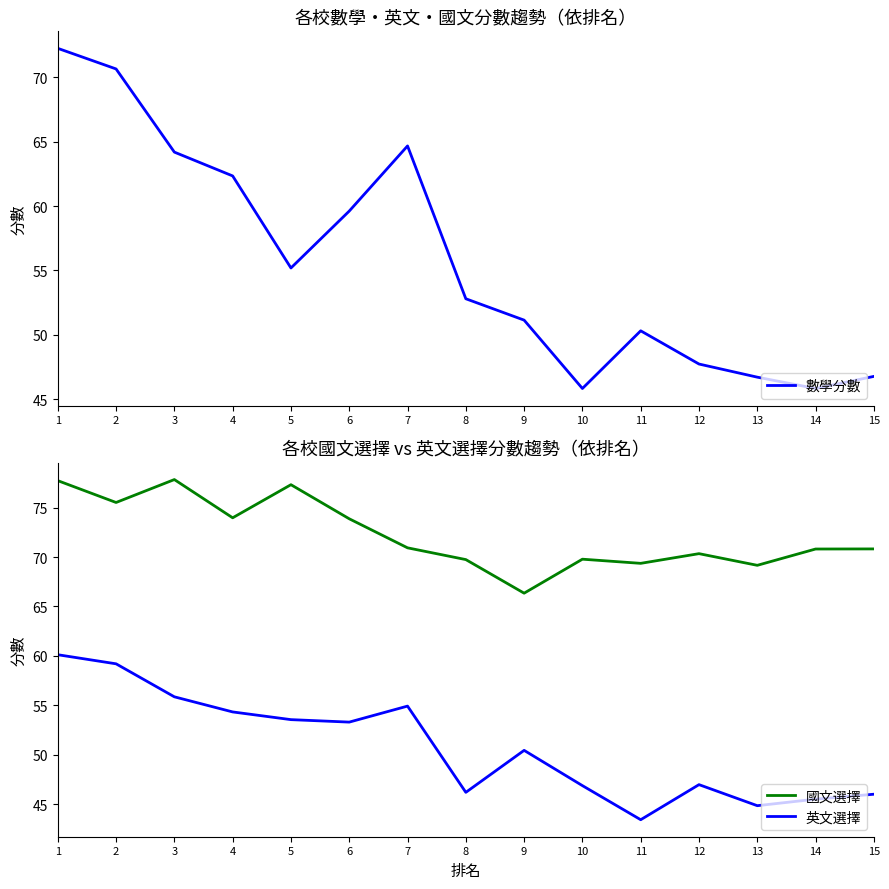

How many data points in 數學分數 are less than 52?

7